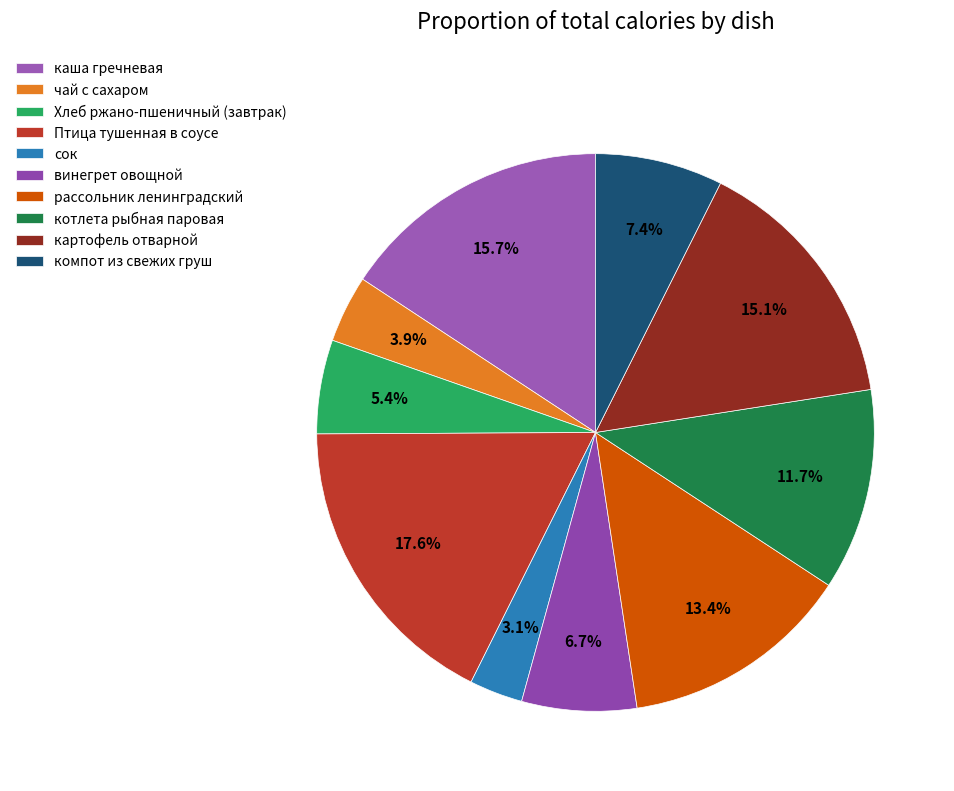

To the nearest percent, what is the combined percentage of винегрет овощной and рассольник ленинградский?

20%